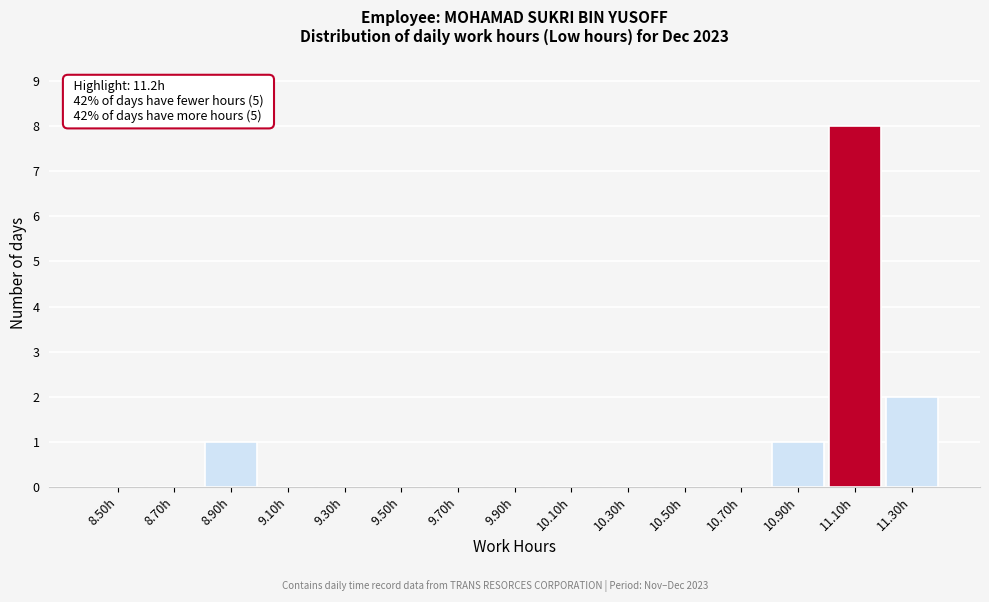

Reading left to right, extract all data points from this chart.

8.50h=0	8.70h=0	8.90h=1	9.10h=0	9.30h=0	9.50h=0	9.70h=0	9.90h=0	10.10h=0	10.30h=0	10.50h=0	10.70h=0	10.90h=1	11.10h=8	11.30h=2